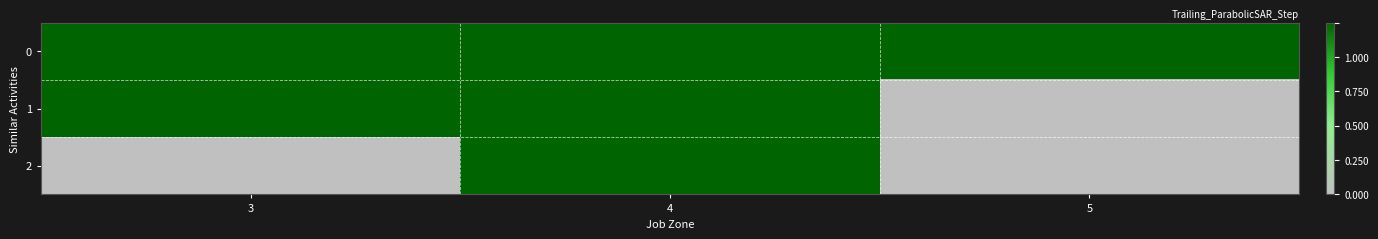

Which category has the highest value across all series?

3